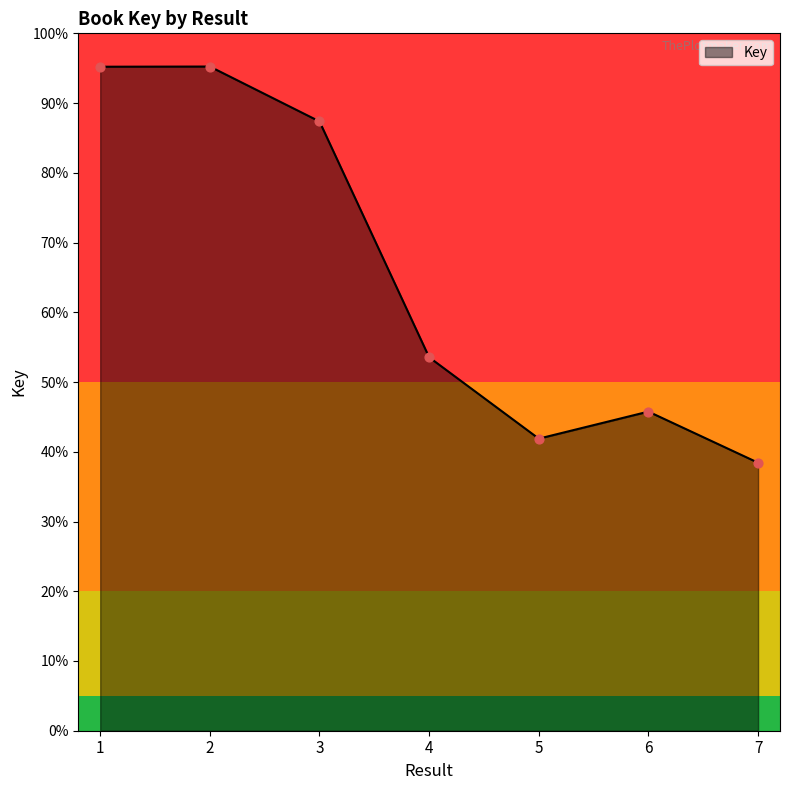

Is this an area chart (filled region under the line)?

Yes